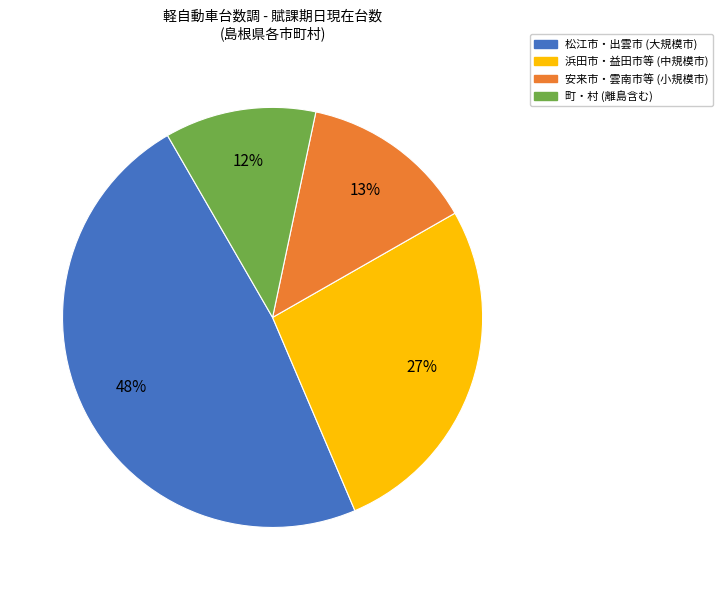

To the nearest percent, what is the difference between the largest and smallest slice percentages?

36%